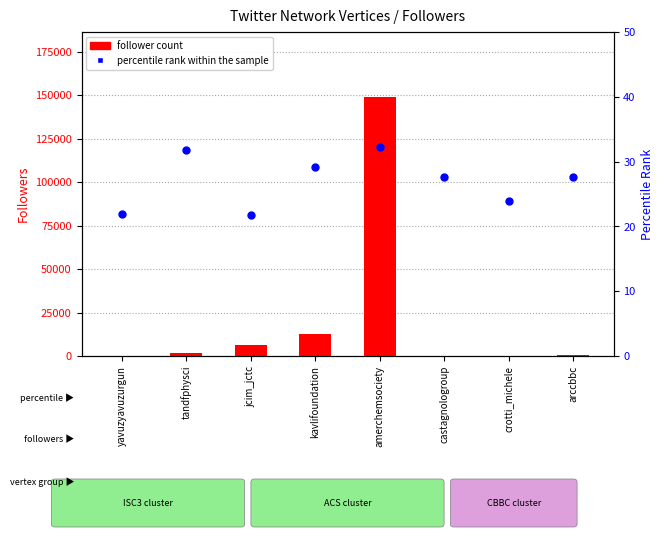

At how many categories does at least one series exceed 15560?

1